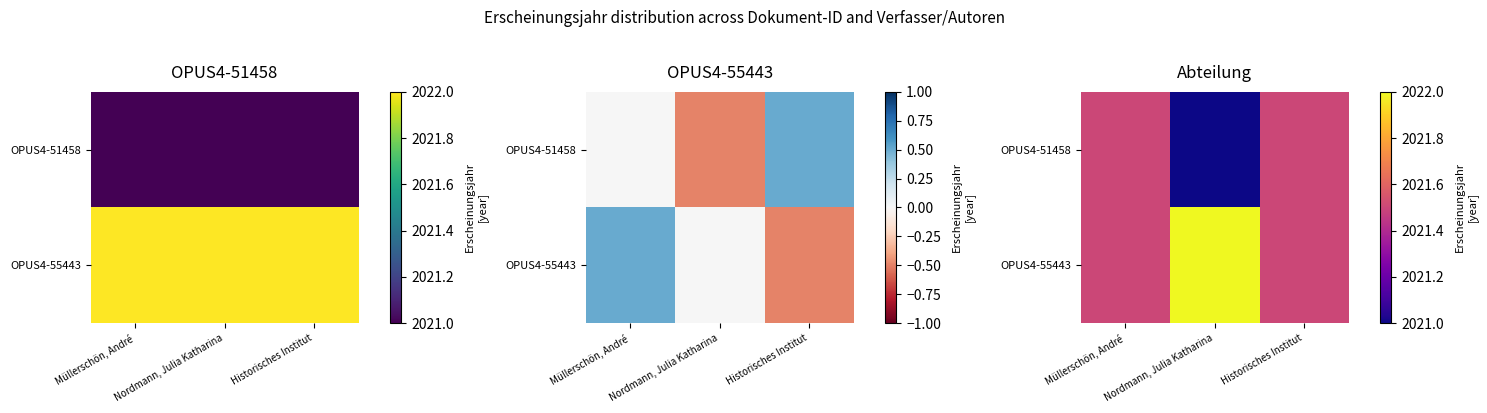

What is the difference between the maximum and minimum values in the OPUS4-55443 series?

0.5